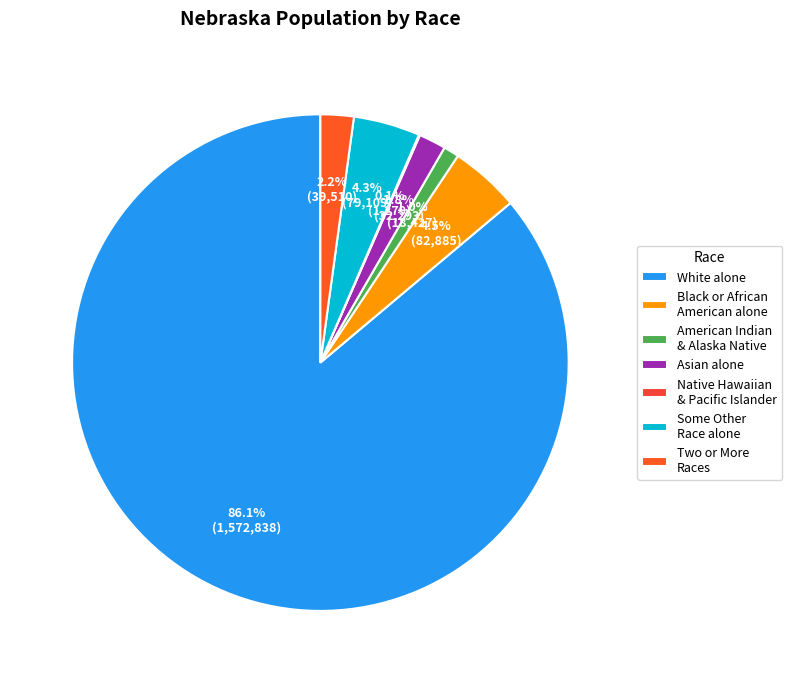

How many segments does this pie chart have?

7